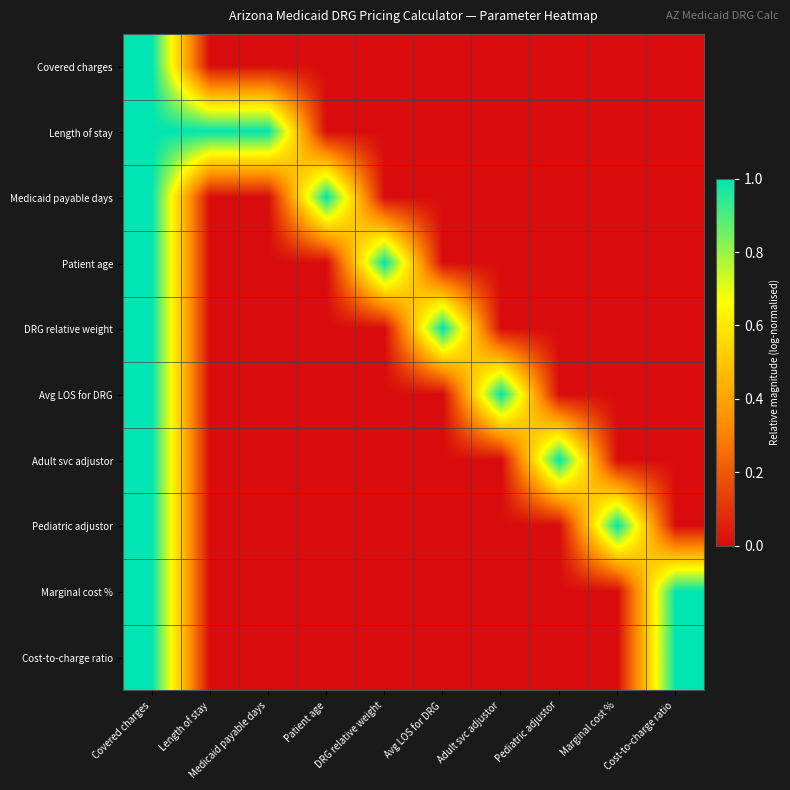

What is the total value across all series at Adult svc adjustor?

1